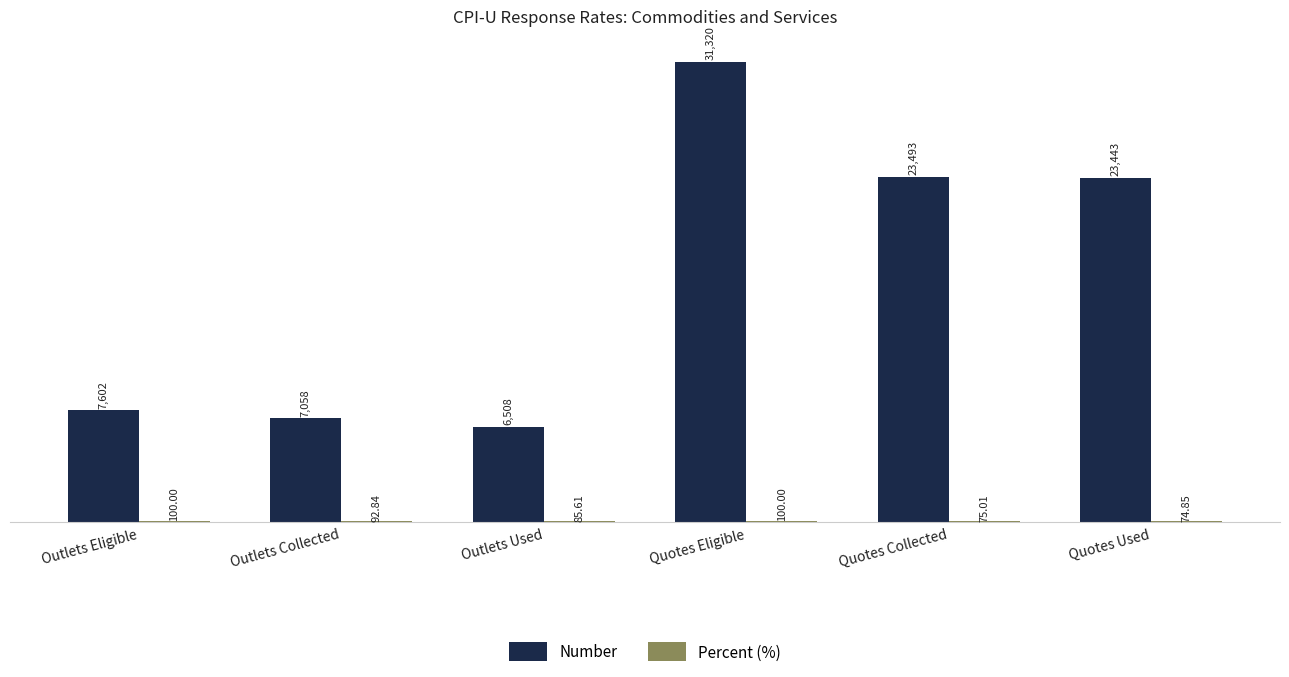

Which label corresponds to the largest value in the chart?

Quotes Eligible